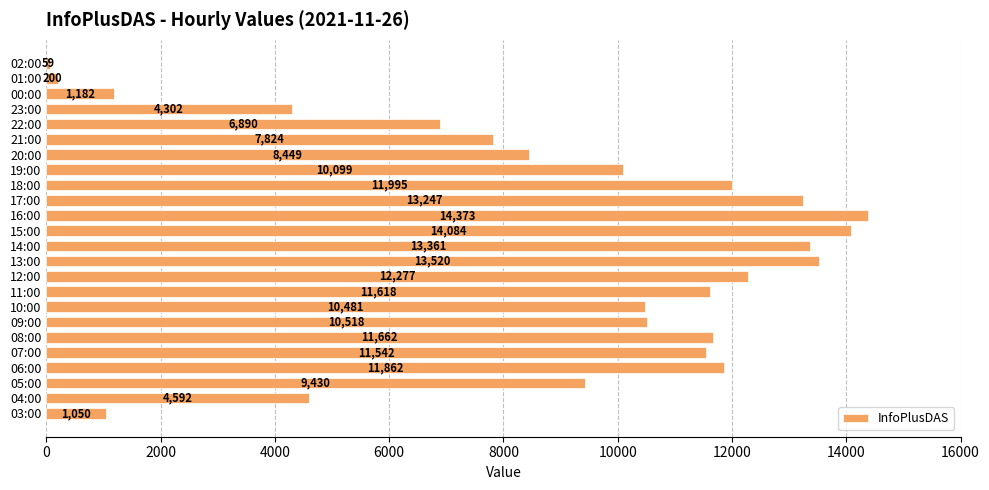

Is it true that the value at 03:00 is 541?

False